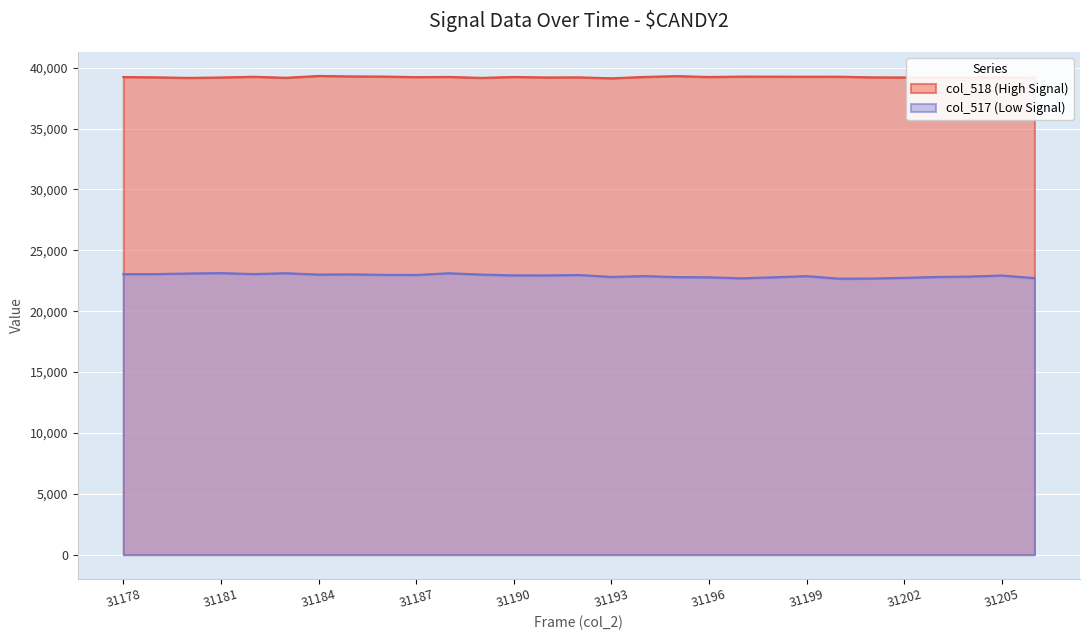

Where does the col_518 series first go above 39228?

31178